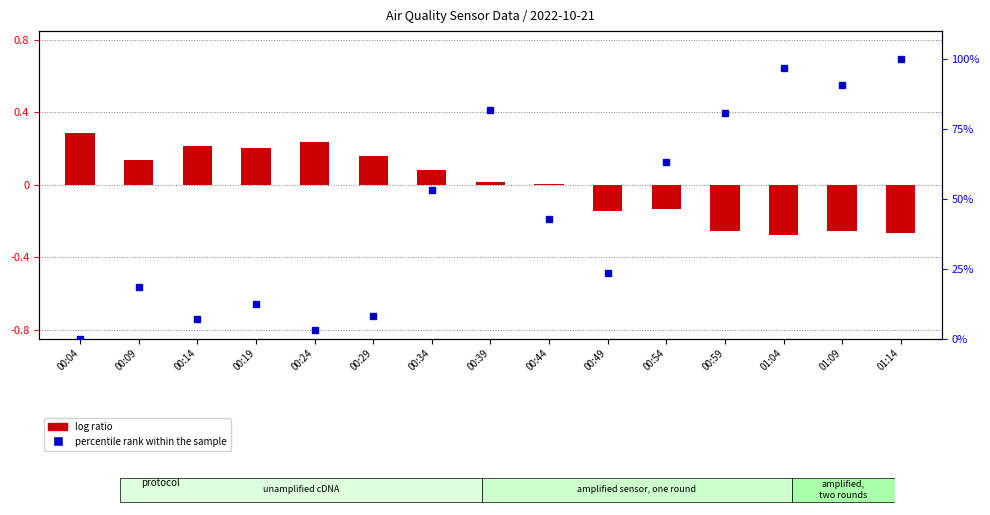

What is the value of the log ratio bar at the 5th from the left?

0.2